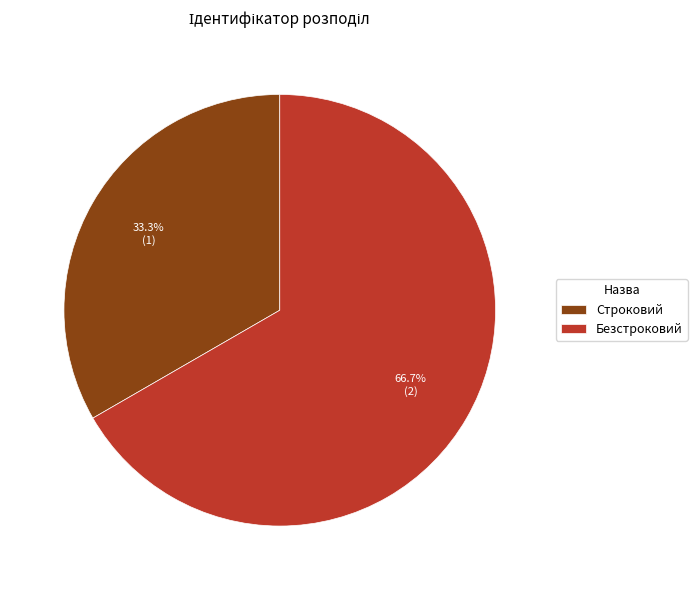

Is the sum of Безстроковий and Строковий greater than half?

Yes